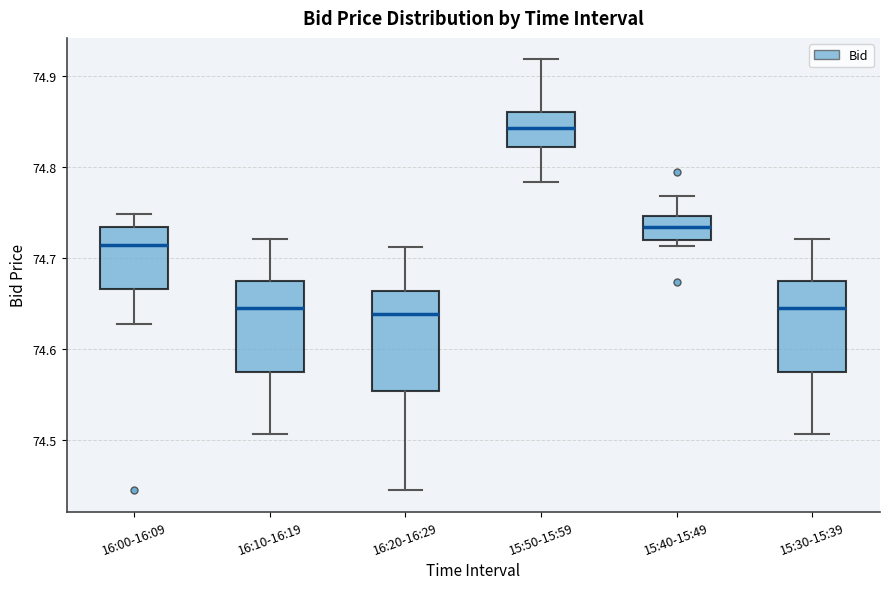

Reading left to right, read every box against the y-axis: the position of its median line, the range the box covers, and the ends of its whiskers. The values are not printed on the chart, so give them approximately, as read against the axis.

16:00-16:09: median 74.71, box 74.67 to 74.73, whiskers 74.63 to 74.75
16:10-16:19: median 74.64, box 74.57 to 74.67, whiskers 74.51 to 74.72
16:20-16:29: median 74.64, box 74.55 to 74.66, whiskers 74.45 to 74.71
15:50-15:59: median 74.84, box 74.82 to 74.86, whiskers 74.78 to 74.92
15:40-15:49: median 74.73, box 74.72 to 74.75, whiskers 74.71 to 74.77
15:30-15:39: median 74.64, box 74.57 to 74.67, whiskers 74.51 to 74.72